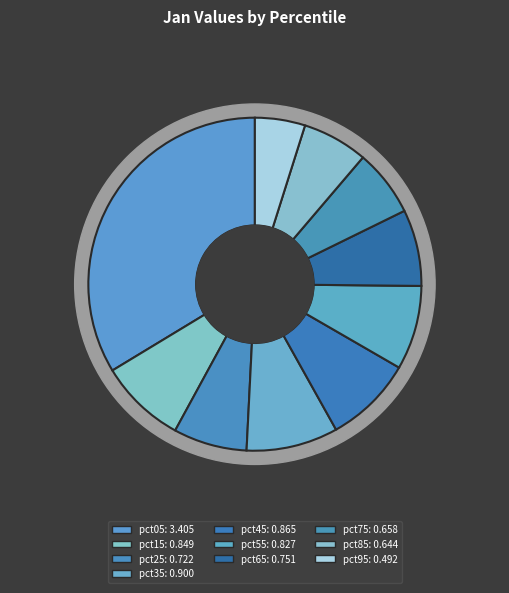

What is the largest slice in the pie chart?

pct05